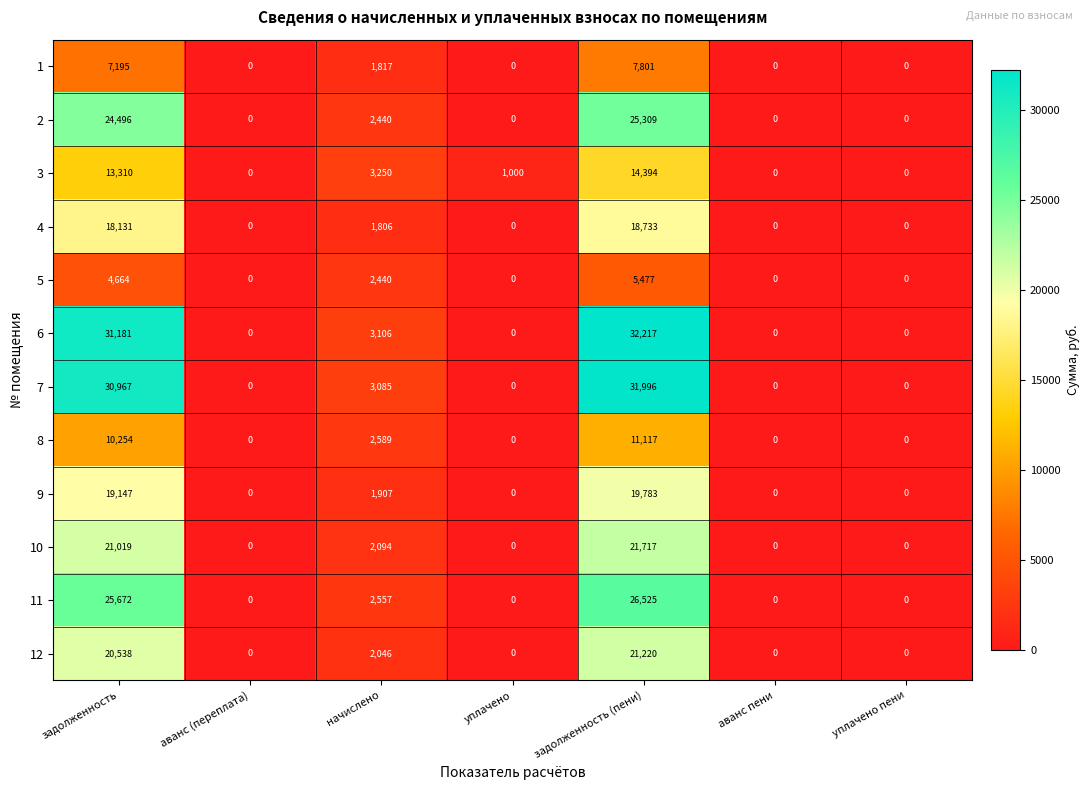

Which series has the largest total across all categories?

6